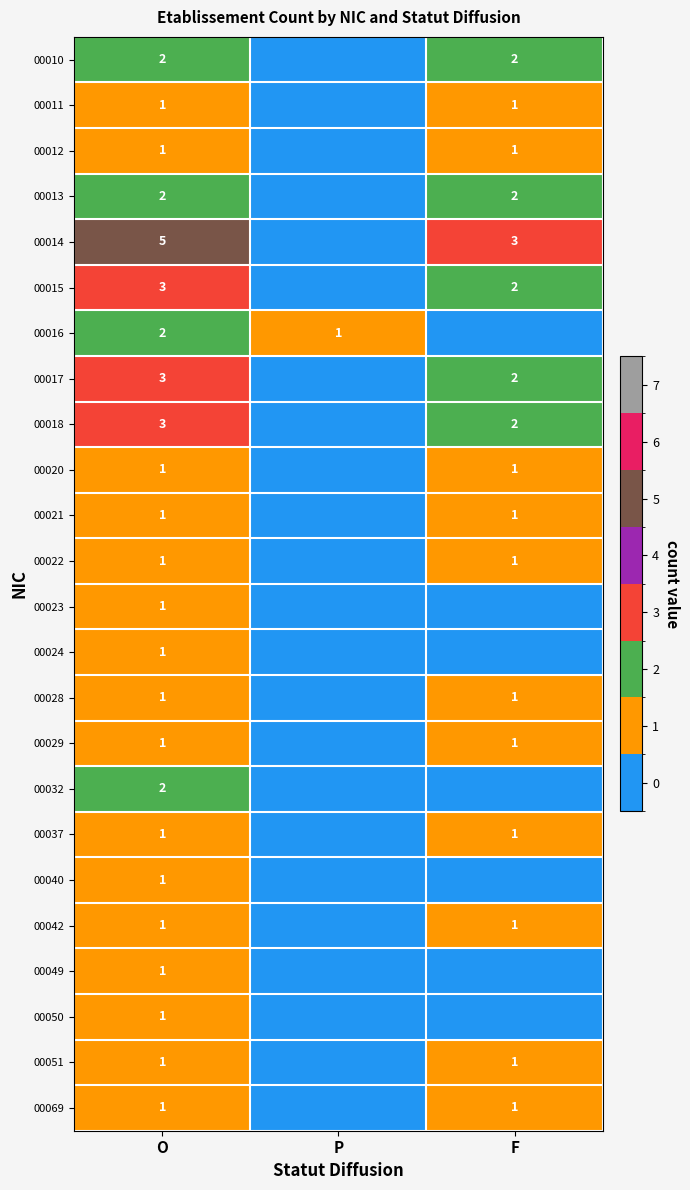

The 00023 series shows 1 at O. True or false?

True